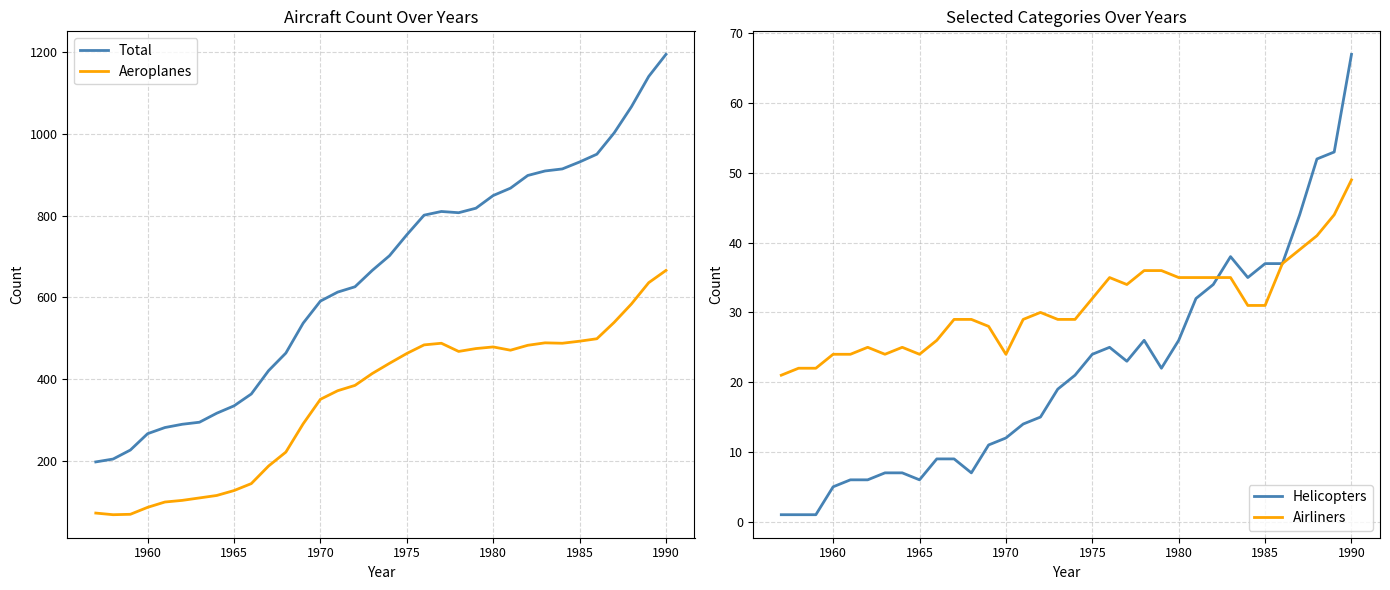

True or false: Total and Aeroplanes intersect in this chart.

False